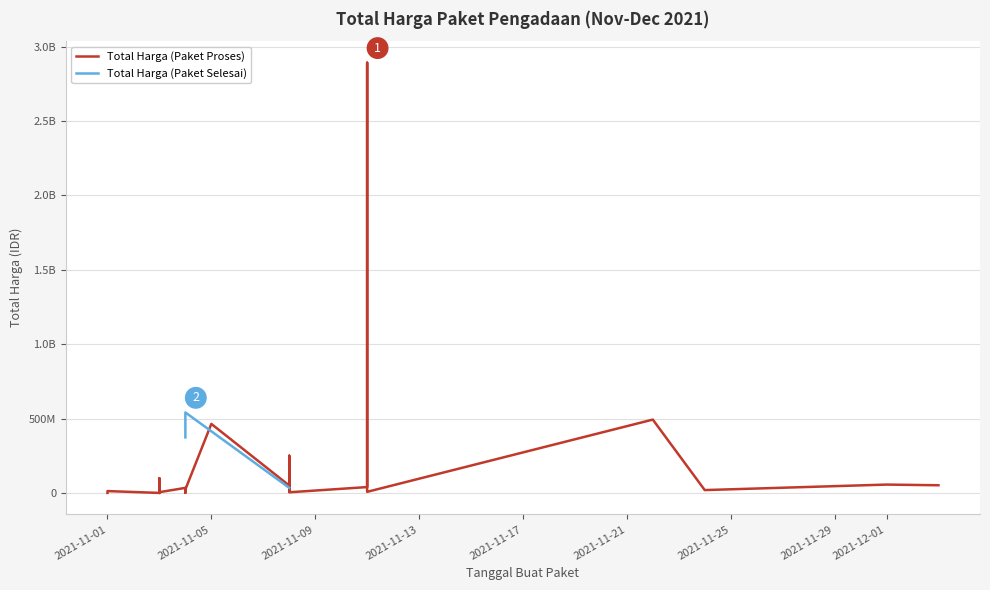

Which series has the largest range (max minus min)?

Total Harga (Paket Proses)